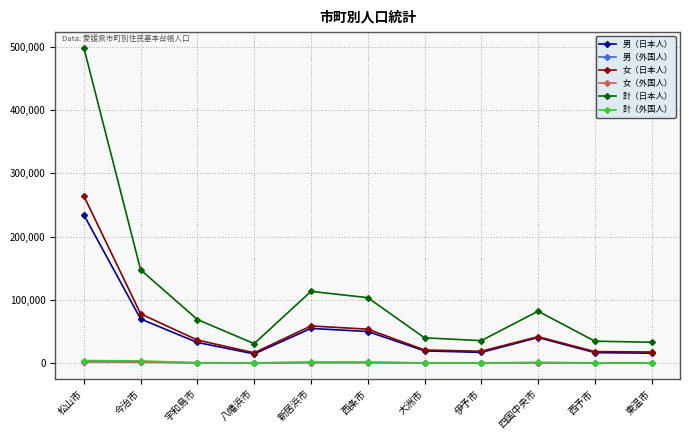

In 計（日本人）, how many points are lower than both neighbors (excluding endpoints)?

2